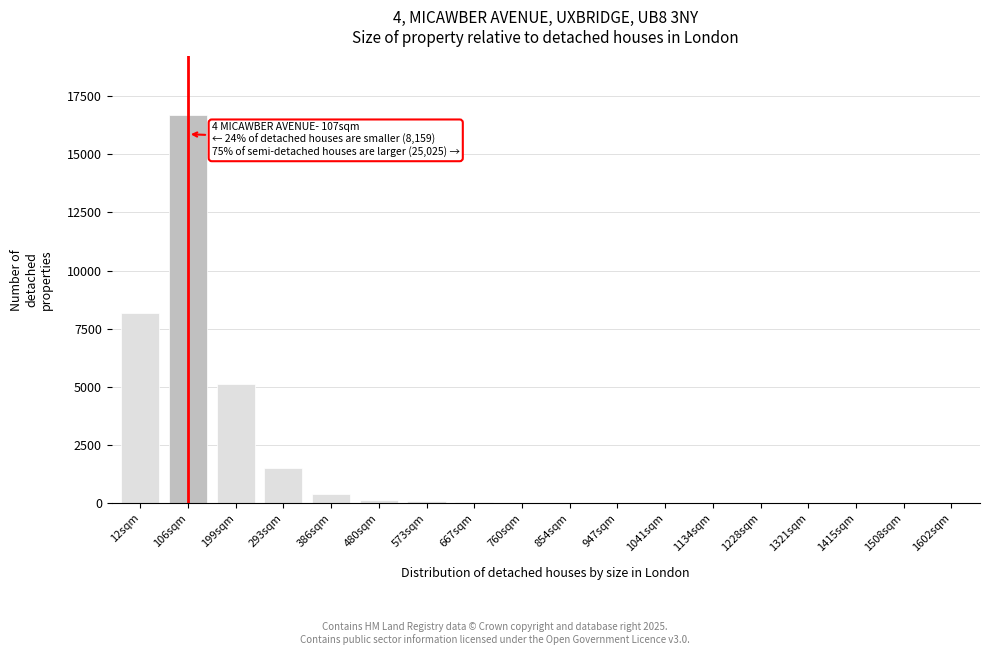

What is the maximum value shown in the chart?

16700